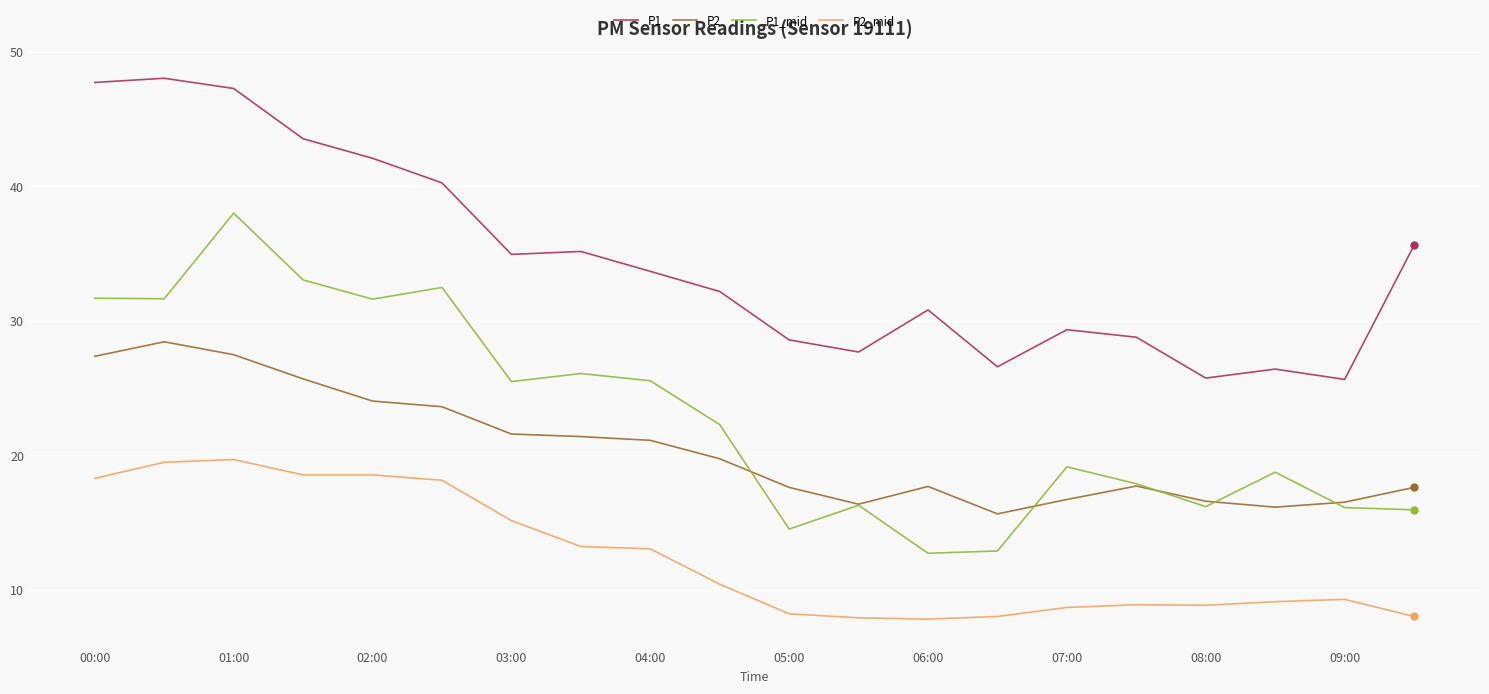

What is the maximum value for P1_mid?

38.0